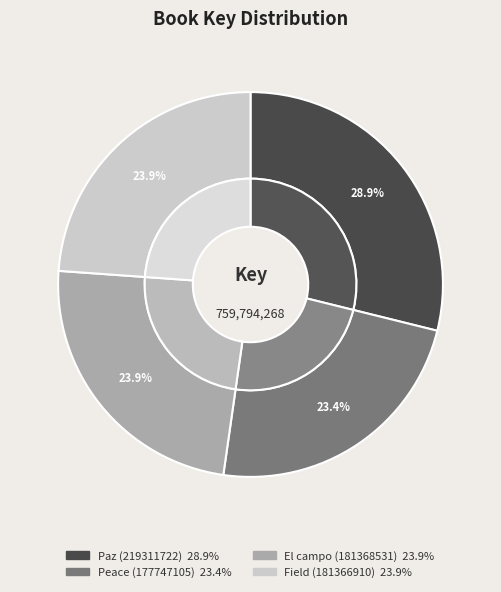

Combined, do El campo (181368531) and Paz (219311722) account for over 50%?

Yes